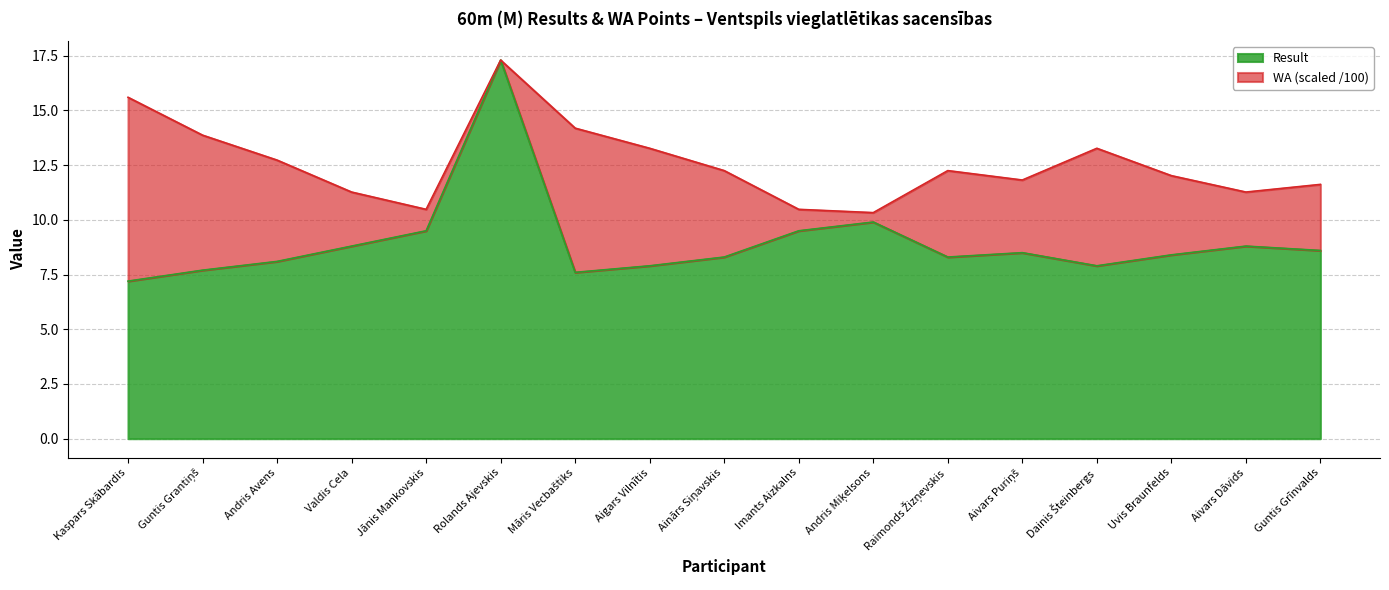

Does the chart display data point markers on the line(s)?

No